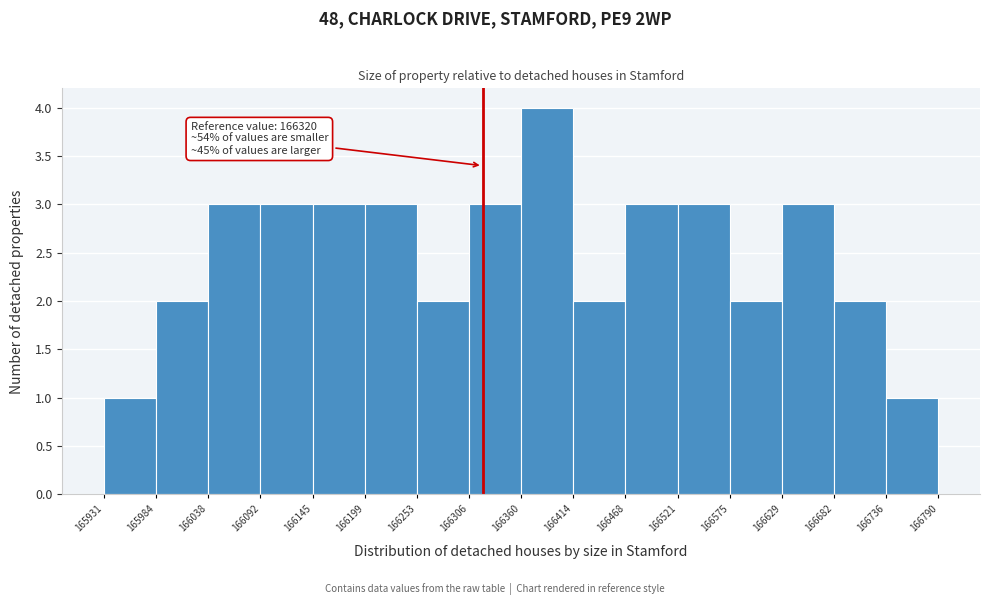

Over which range of the x-axis is the bar tallest?

166360 to 166414